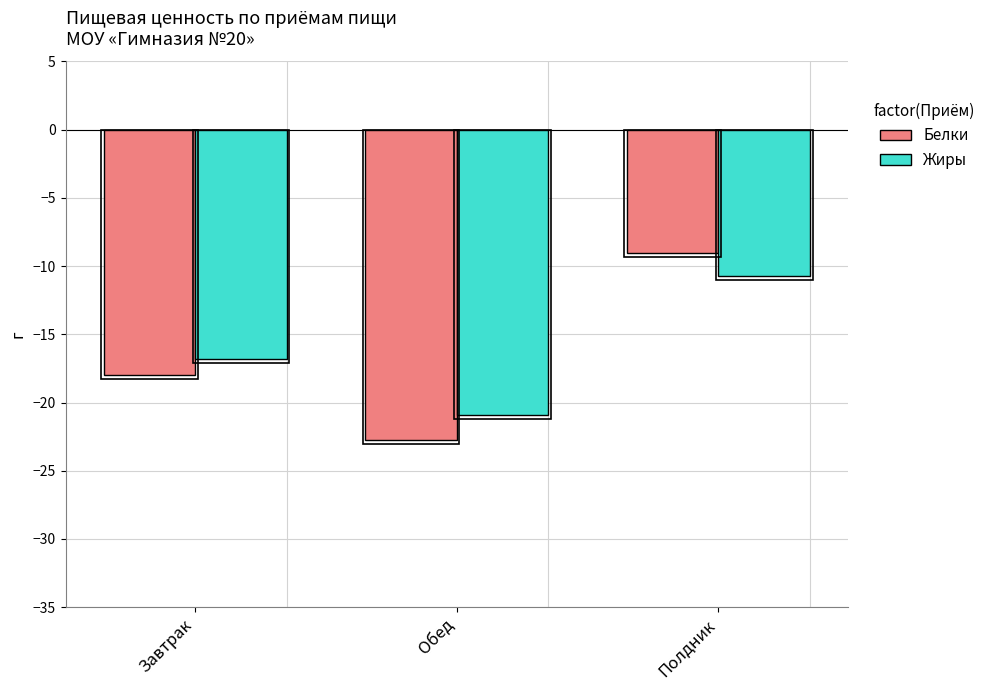

Where does the Жиры series first go above -16?

Полдник